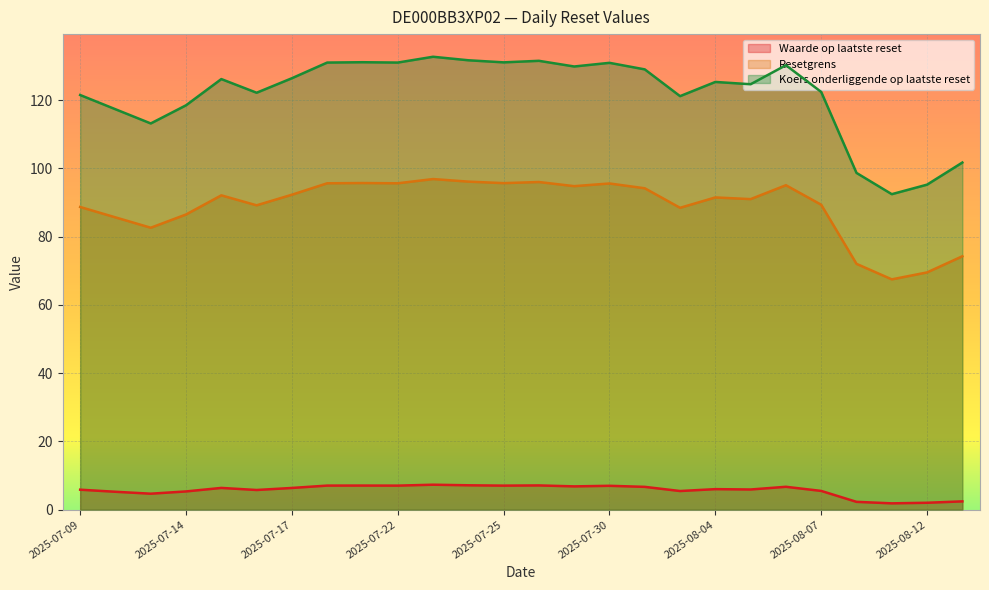

At which category does Koers onderliggende op laatste reset reach its first local valley?

2025-07-11